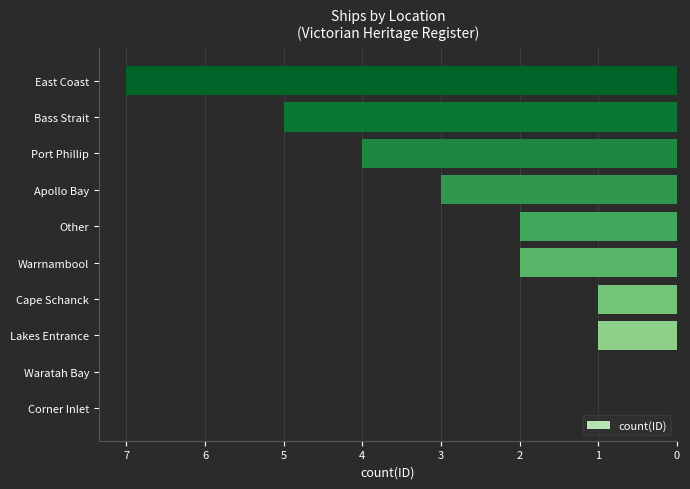

Does the chart contain any negative values?

Yes